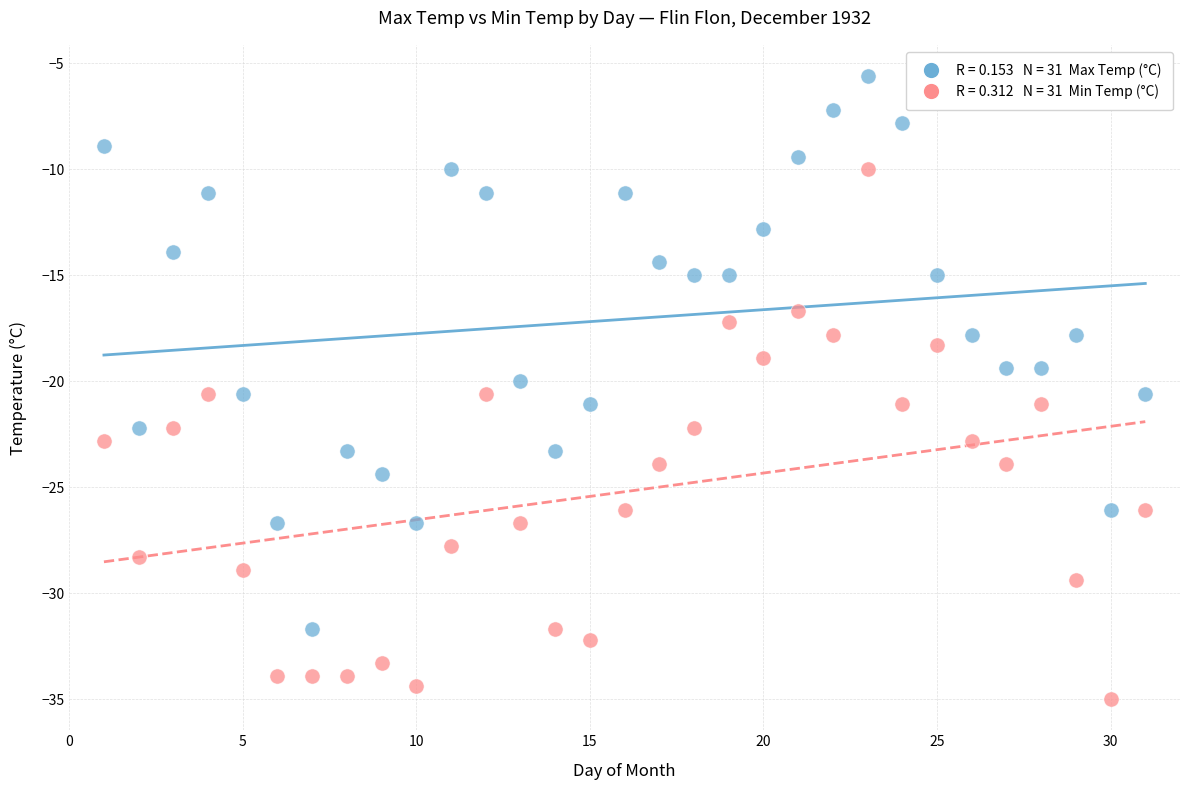

Across all data points, what is the range of Y values (max minus min)?

29.4